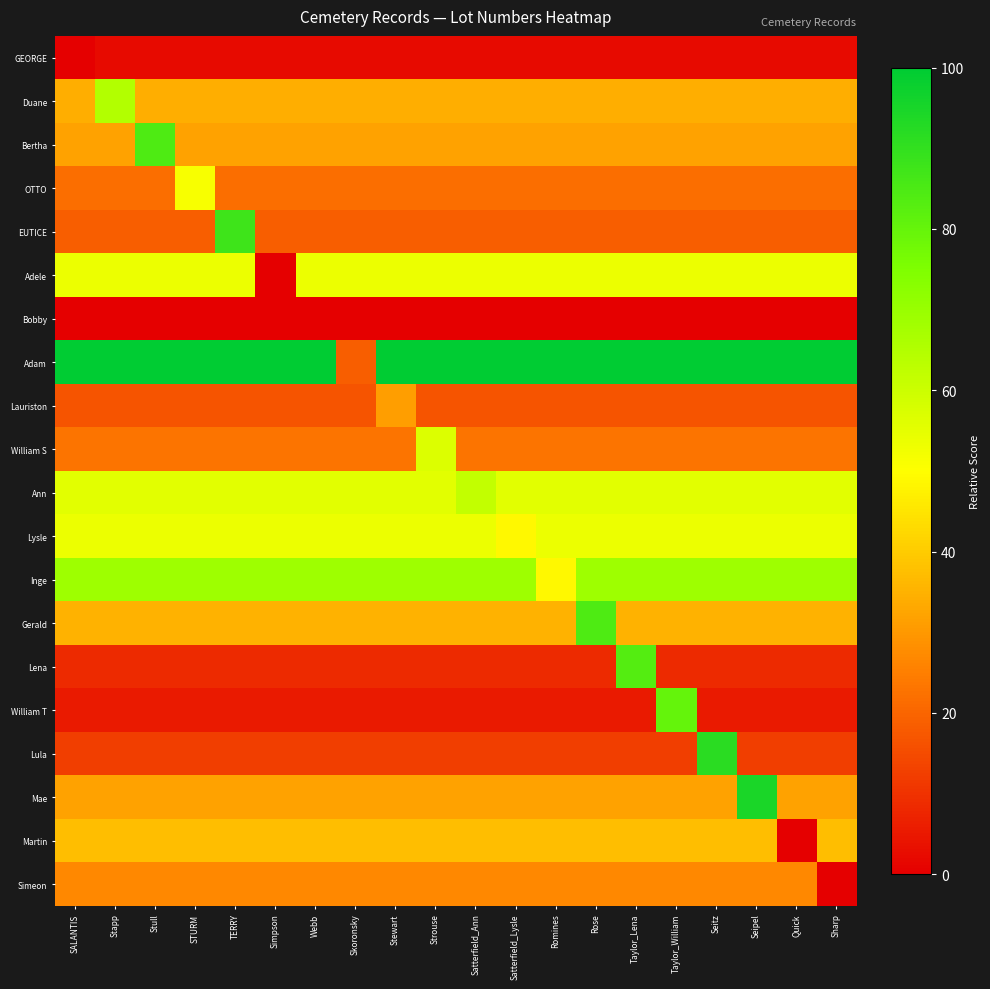

List the series in order of their peak value, highest first.

Adam, Mae, Lula, EUTICE, Bertha, Gerald, Lena, William T, Inge, Duane, Ann, William S, Adele, Lysle, OTTO, Martin, Lauriston, Simeon, GEORGE, Bobby